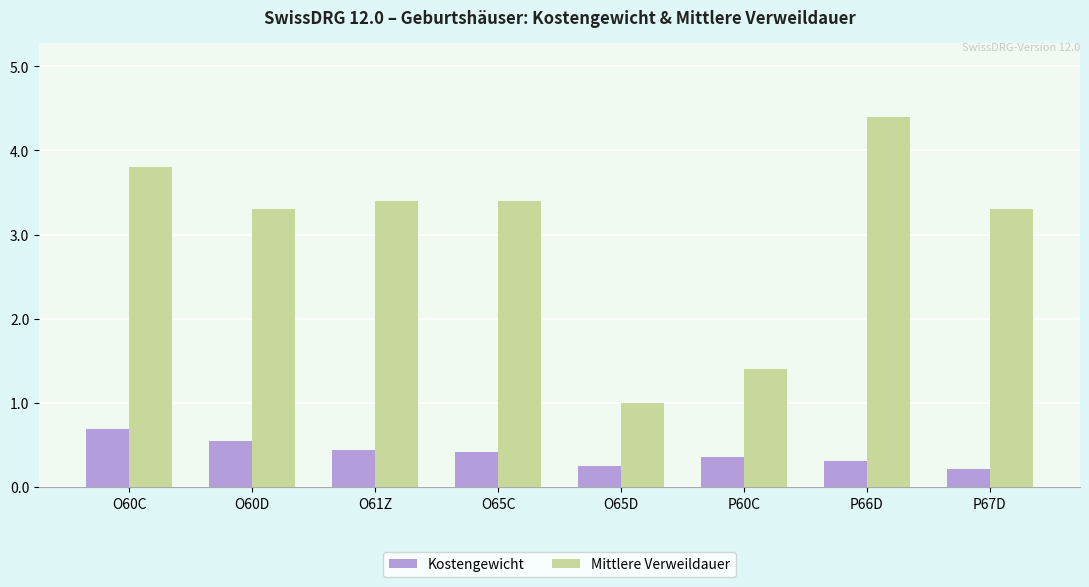

What is the value of the Kostengewicht bar at the 7th from the left?

0.3